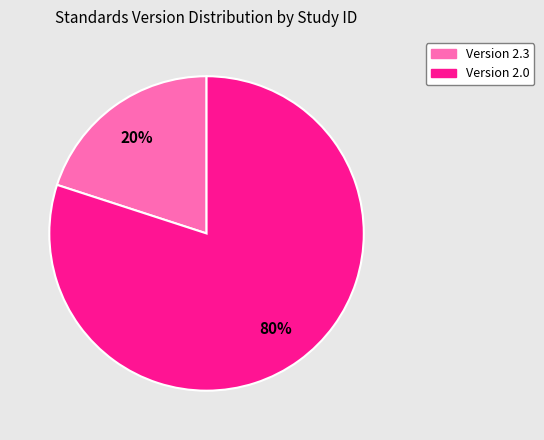

To the nearest percent, what is the average slice percentage?

50%